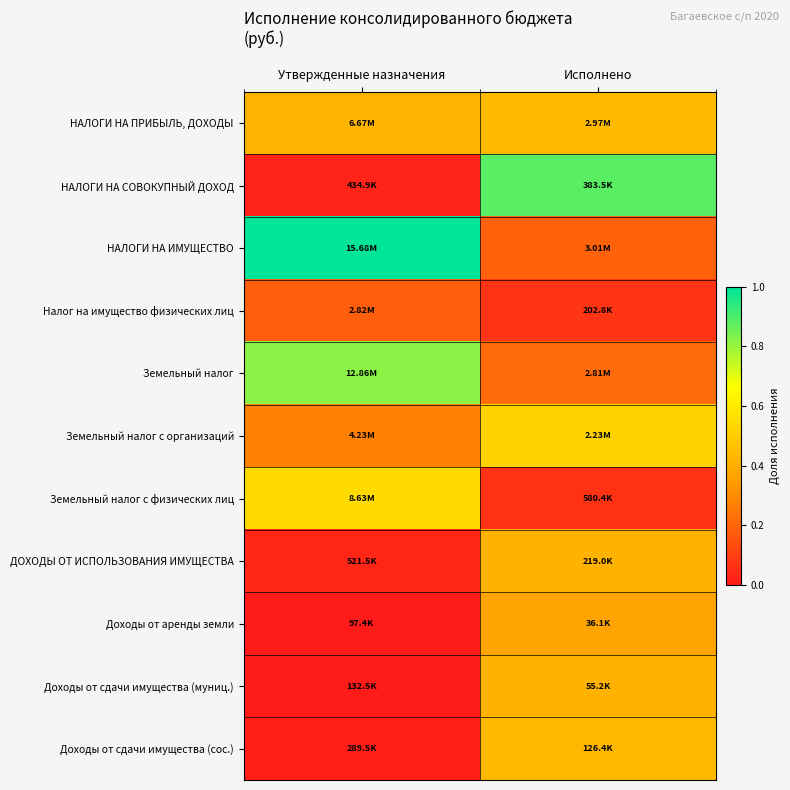

Rank the series at Утвержденные назначения from highest to lowest value.

НАЛОГИ НА ИМУЩЕСТВО, Земельный налог, Земельный налог с физических лиц, НАЛОГИ НА ПРИБЫЛЬ, ДОХОДЫ, Земельный налог с организаций, Налог на имущество физических лиц, ДОХОДЫ ОТ ИСПОЛЬЗОВАНИЯ ИМУЩЕСТВА, НАЛОГИ НА СОВОКУПНЫЙ ДОХОД, Доходы от сдачи имущества (сос.), Доходы от сдачи имущества (муниц.), Доходы от аренды земли